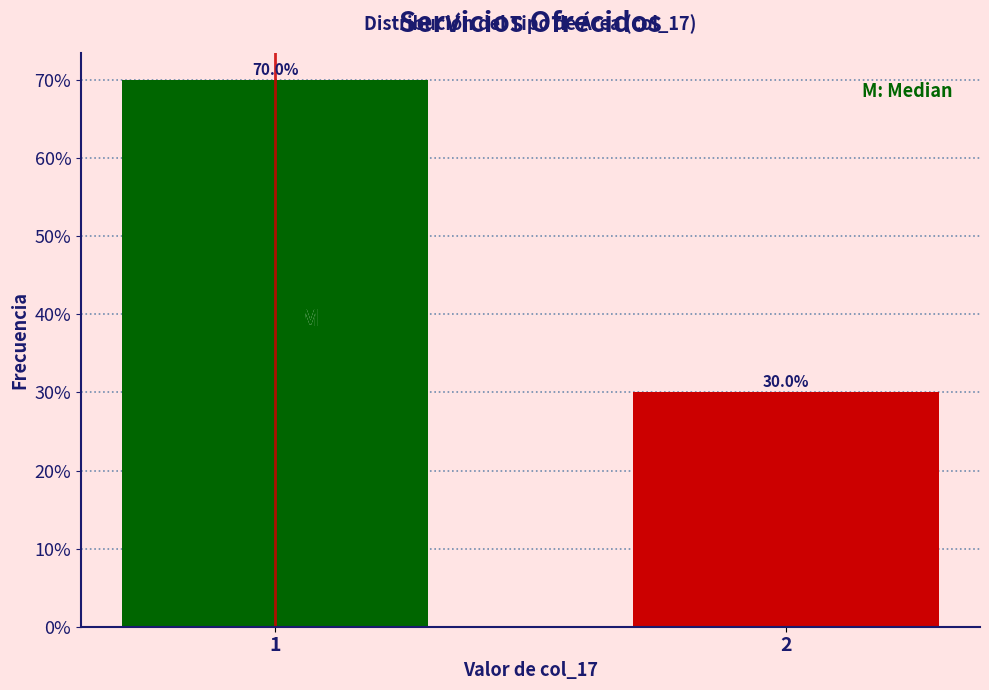

Reading left to right, list all the values displayed in this chart.

1=70	2=30